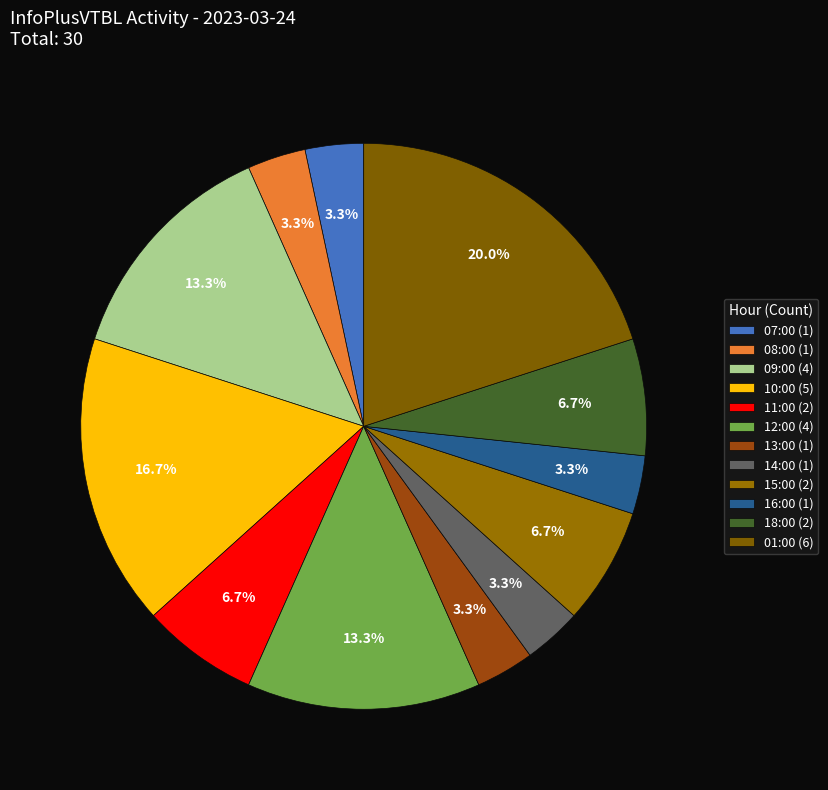

What is the largest slice in the pie chart?

01:00